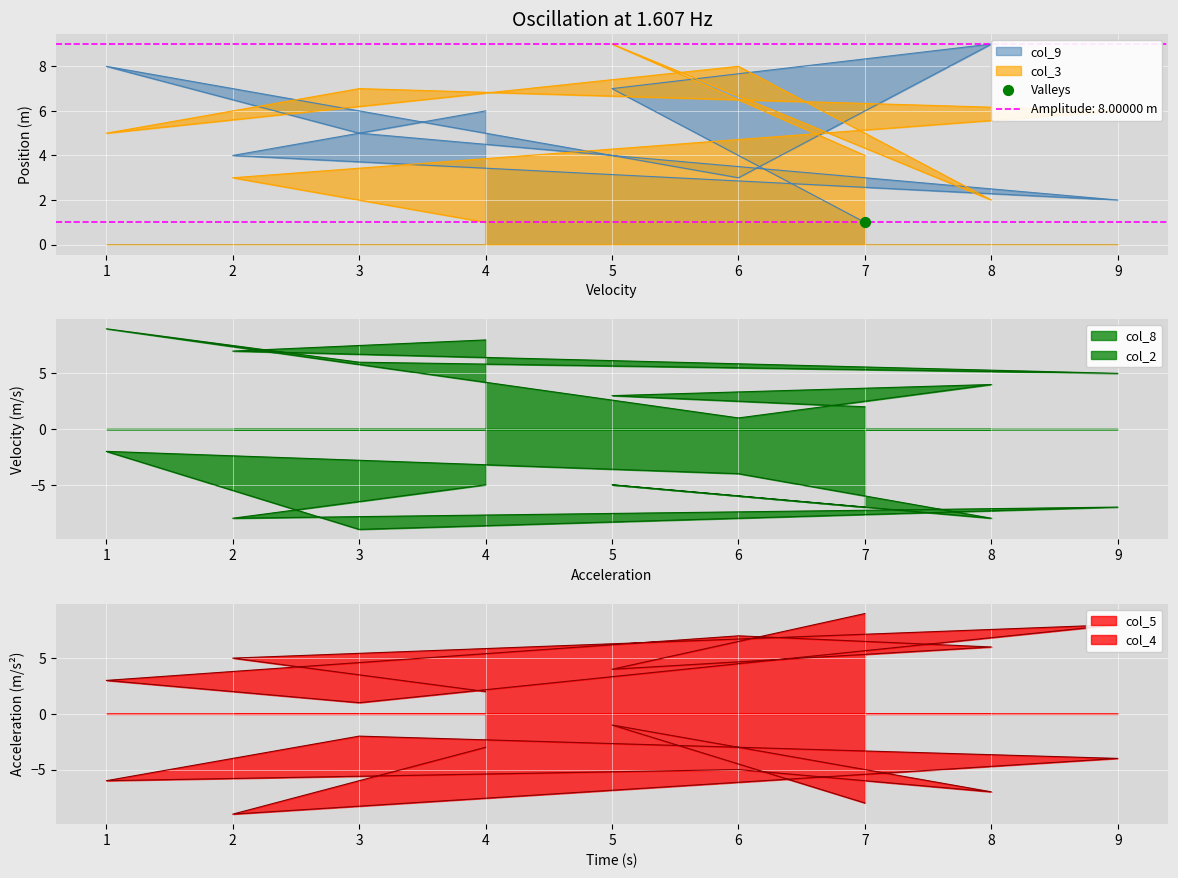

At how many categories does at least one series exceed 2?

9